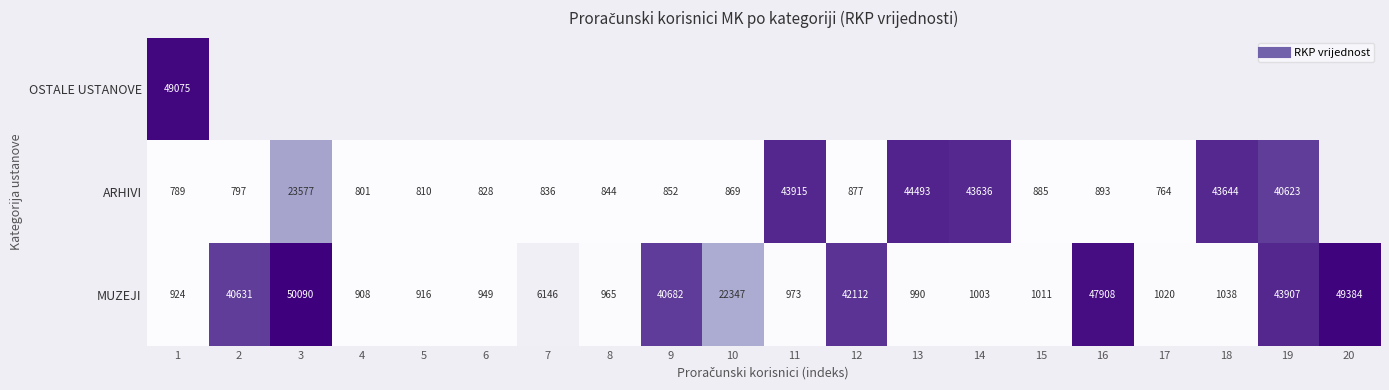

Is the value of ARHIVI at 3 greater than the value of OSTALE USTANOVE at 17?

No